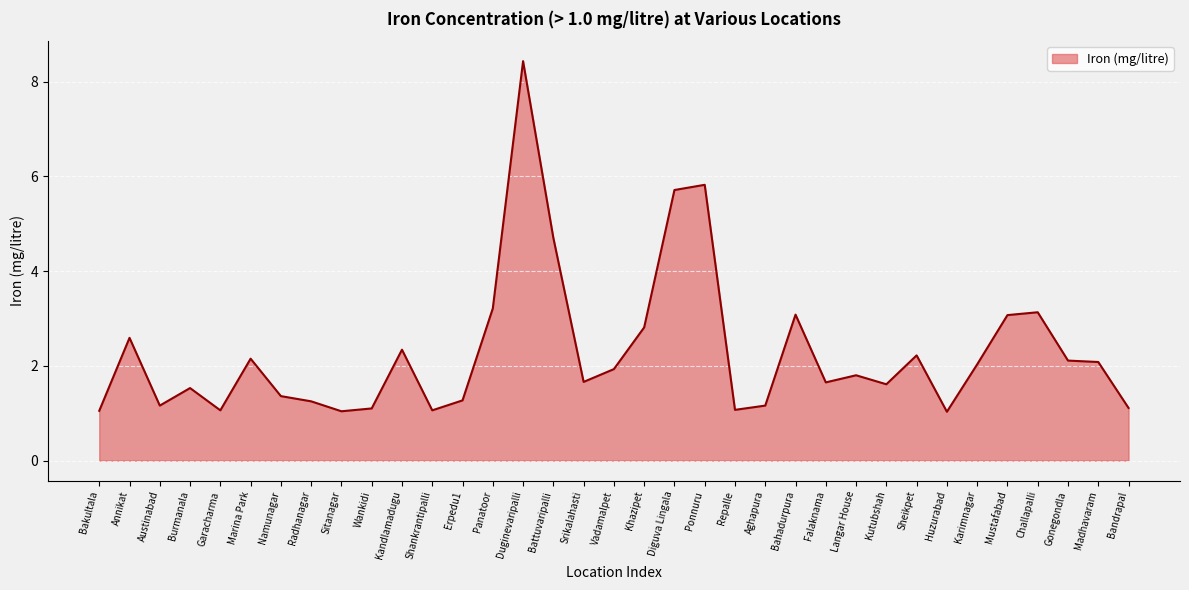

Which category has the highest value across all series?

Duginevaripalli